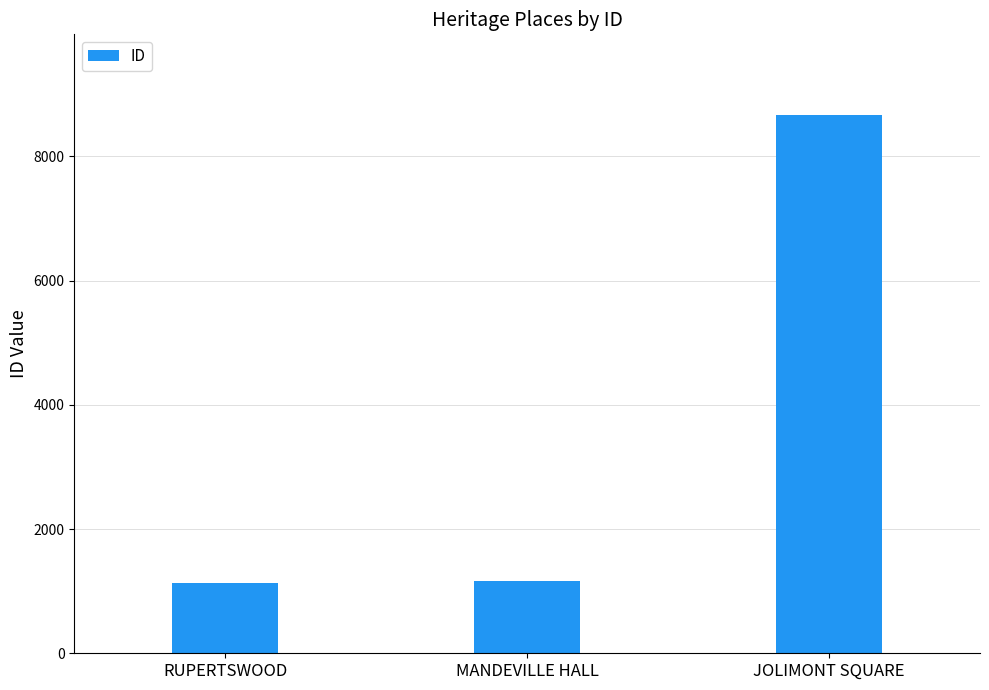

What is the minimum value shown in the chart?

1133